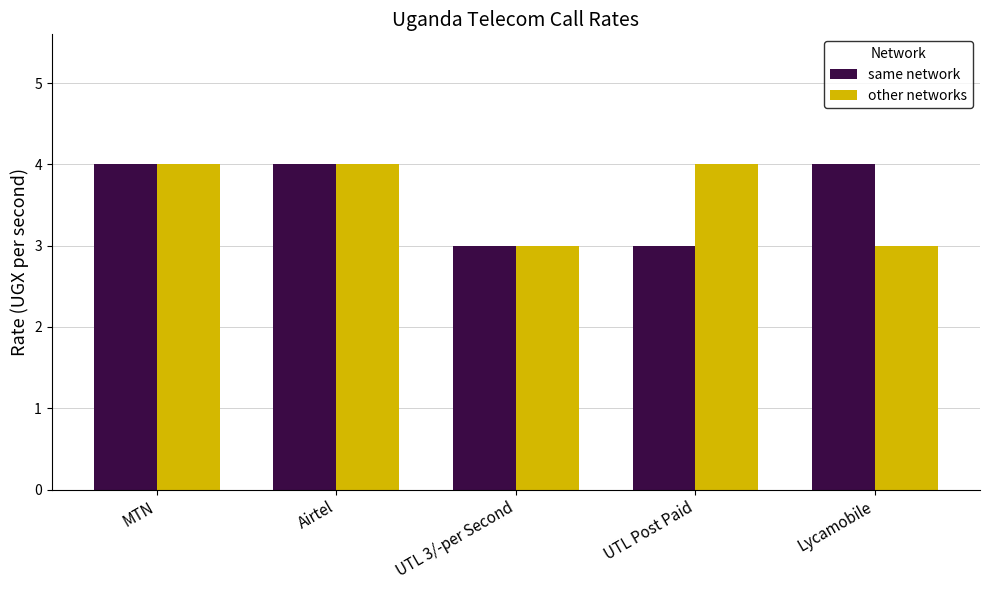

Are the bars grouped side by side (vs. stacked)?

Yes